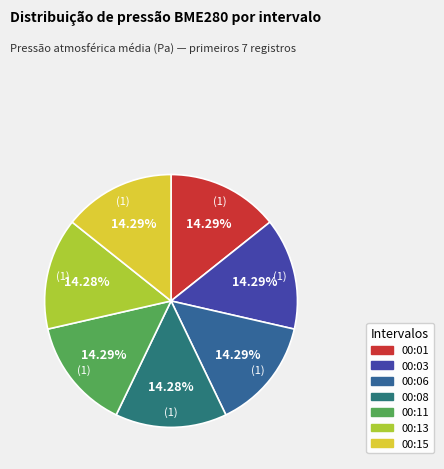

How many segments does this pie chart have?

7